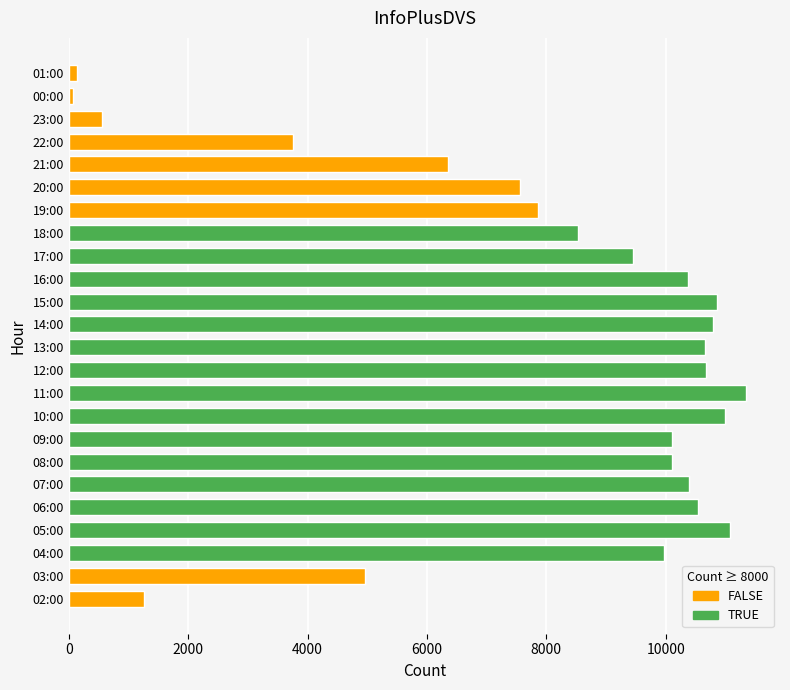

The chart shows a value of 10391 at 07:00. True or false?

True